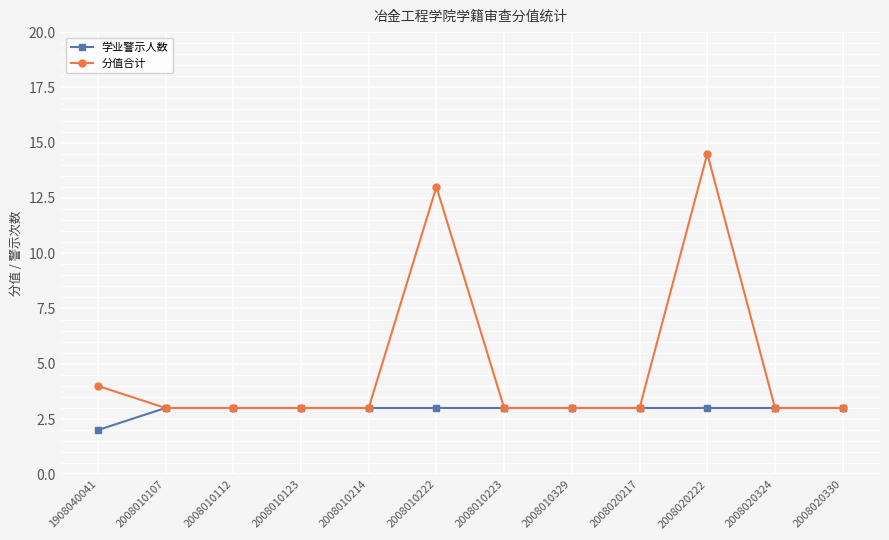

Which category has the lowest value in the 学业警示人数 series?

1908040041